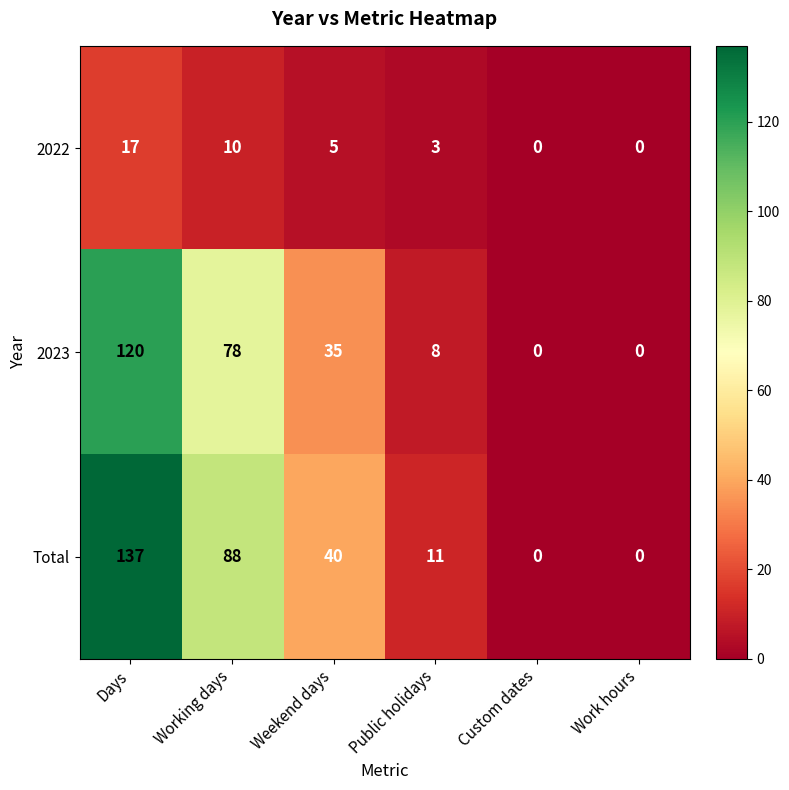

Which series has the widest spread of values?

Total